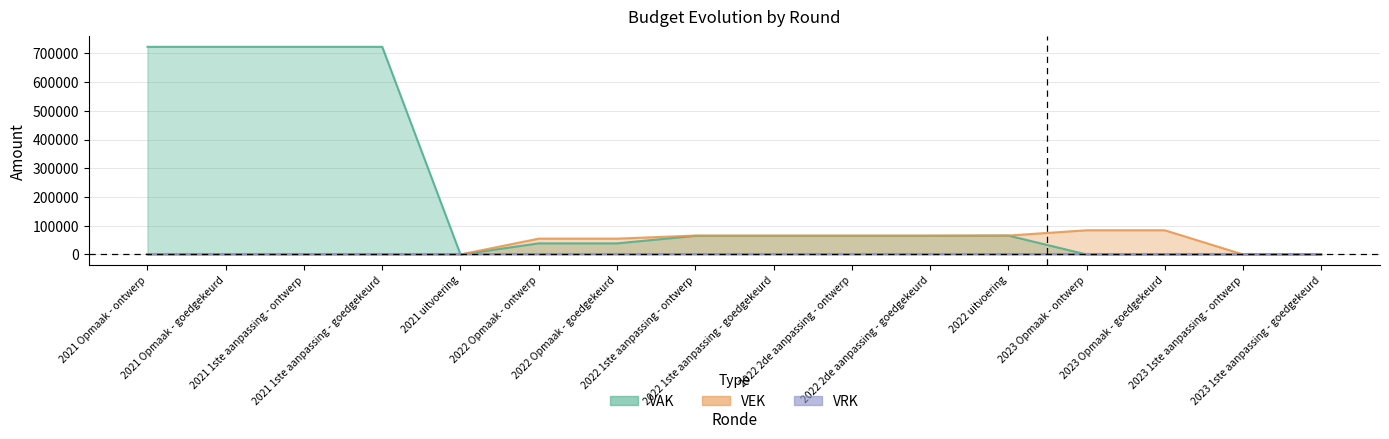

What is the difference between the maximum and minimum values in the VAK series?

722500